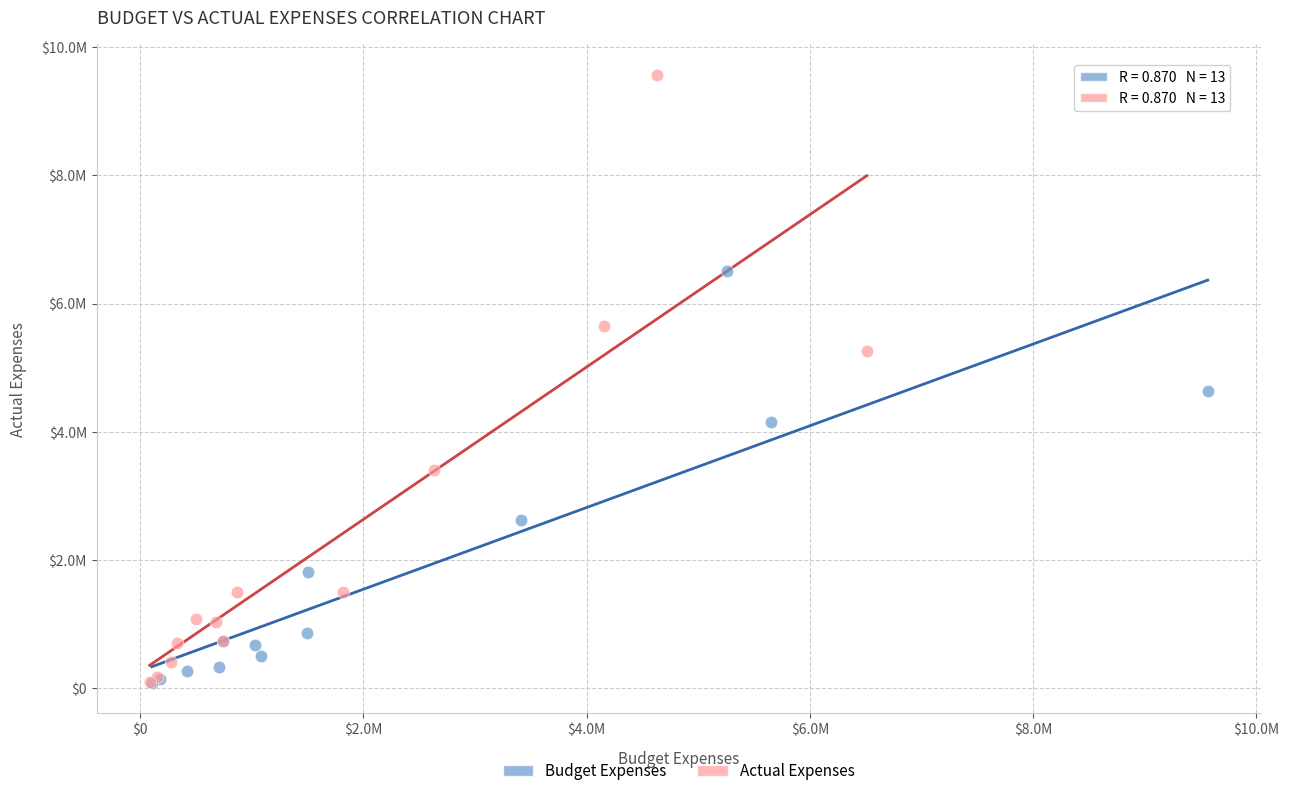

What are all the series names shown in the legend?

Budget Expenses, Actual Expenses